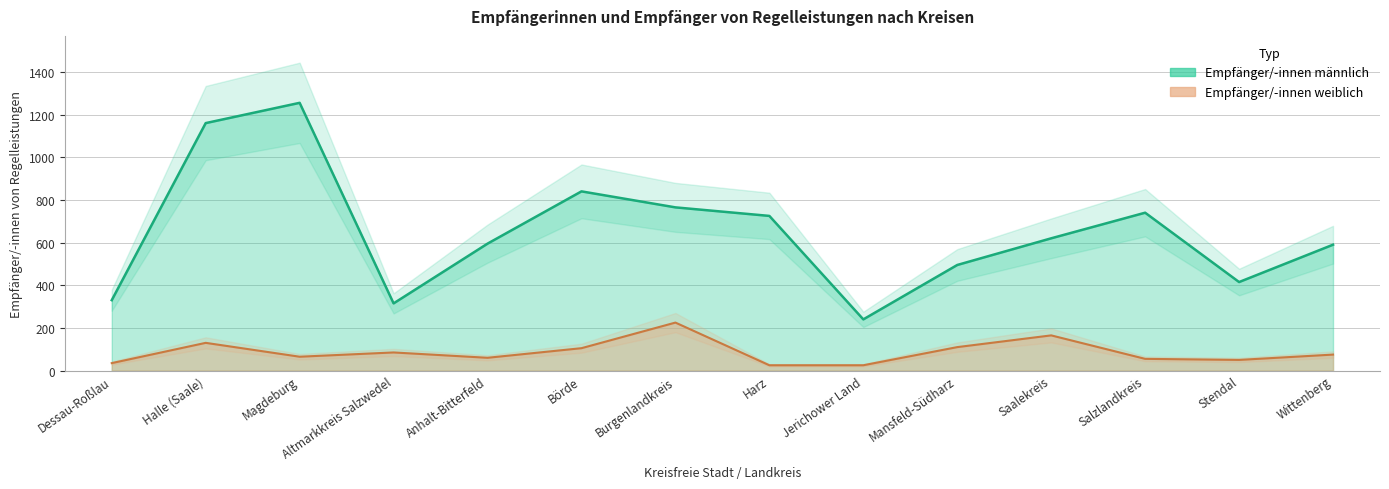

In Empfänger/-innen männlich, how many points are higher than both neighbors (excluding endpoints)?

3